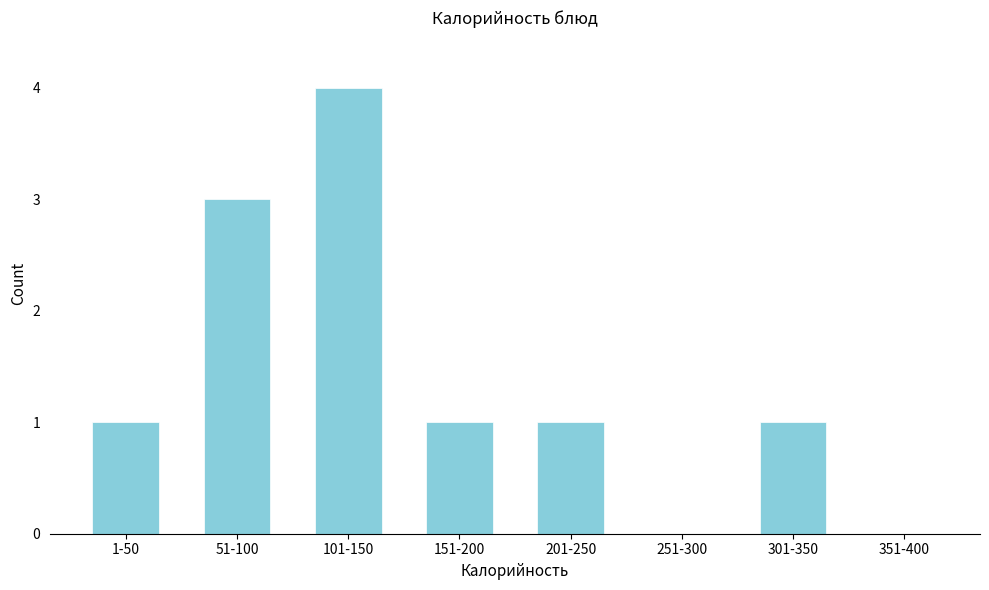

Reading left to right, what are all the values shown in this chart?

1-50=1	51-100=3	101-150=4	151-200=1	201-250=1	251-300=0	301-350=1	351-400=0